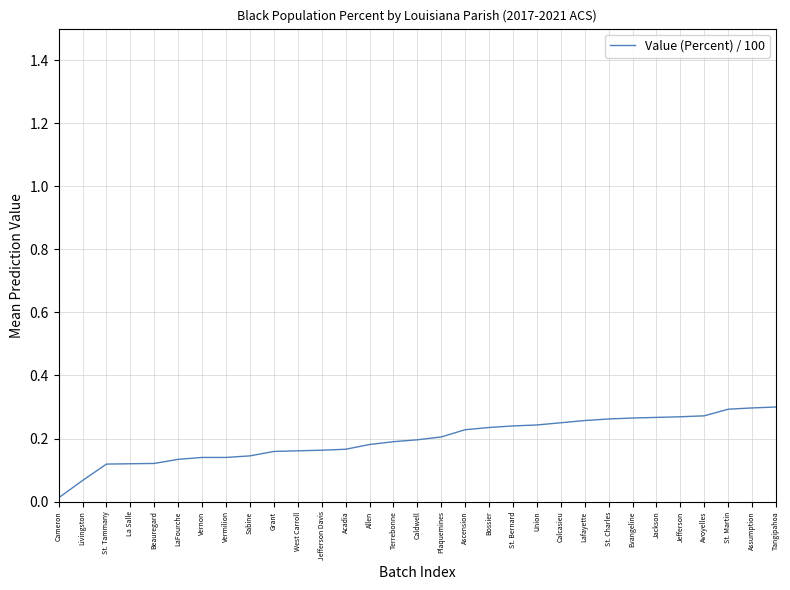

Which category has the lowest value across all series?

Cameron